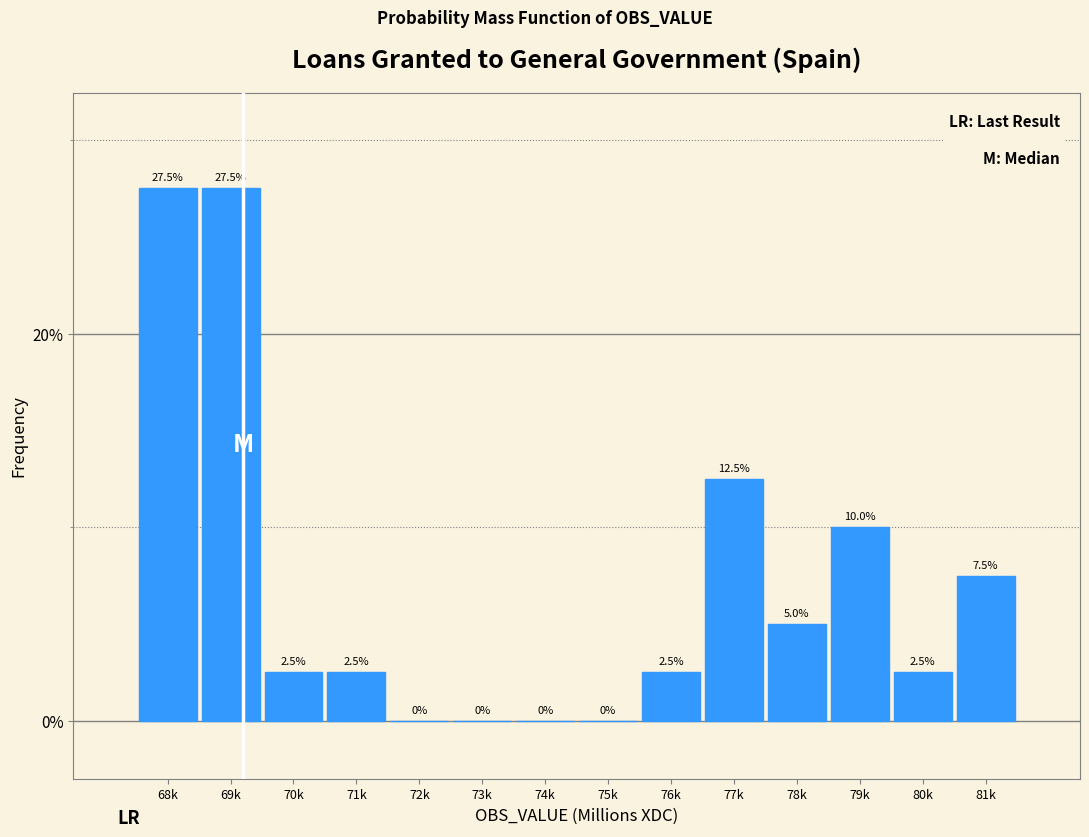

Reading left to right, list all the values displayed in this chart.

68k=27.5	69k=27.5	70k=2.5	71k=2.5	72k=0.0	73k=0.0	74k=0.0	75k=0.0	76k=2.5	77k=12.5	78k=5.0	79k=10.0	80k=2.5	81k=7.5